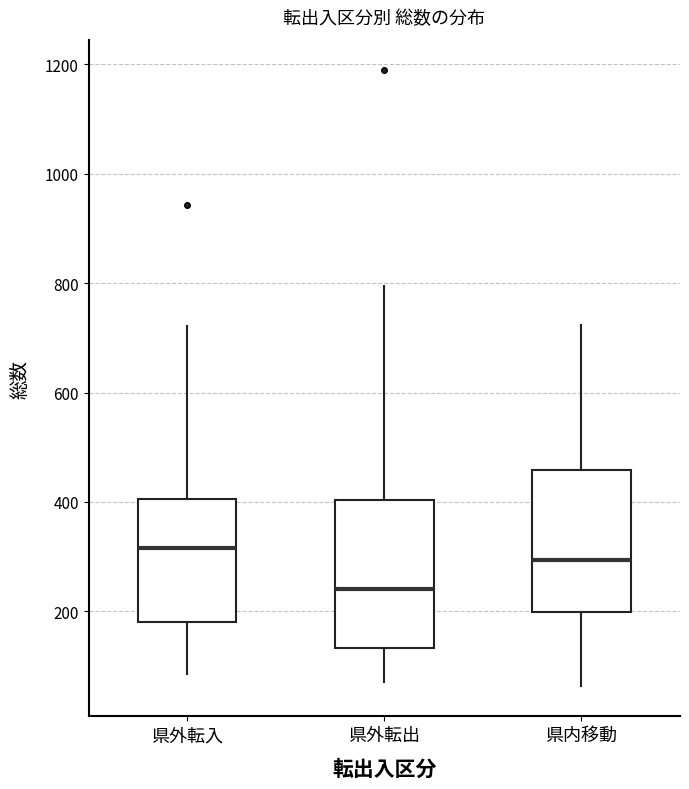

Reading left to right, transcribe this box plot: for each box, give where its median line is, the range the box spans, and where its two whiskers end, as read against the y-axis. The values are not printed on the chart, so give them approximately, as read against the axis.

県外転入: median 320, box 180 to 400, whiskers 80 to 720
県外転出: median 240, box 140 to 400, whiskers 80 to 800
県内移動: median 300, box 200 to 460, whiskers 60 to 720